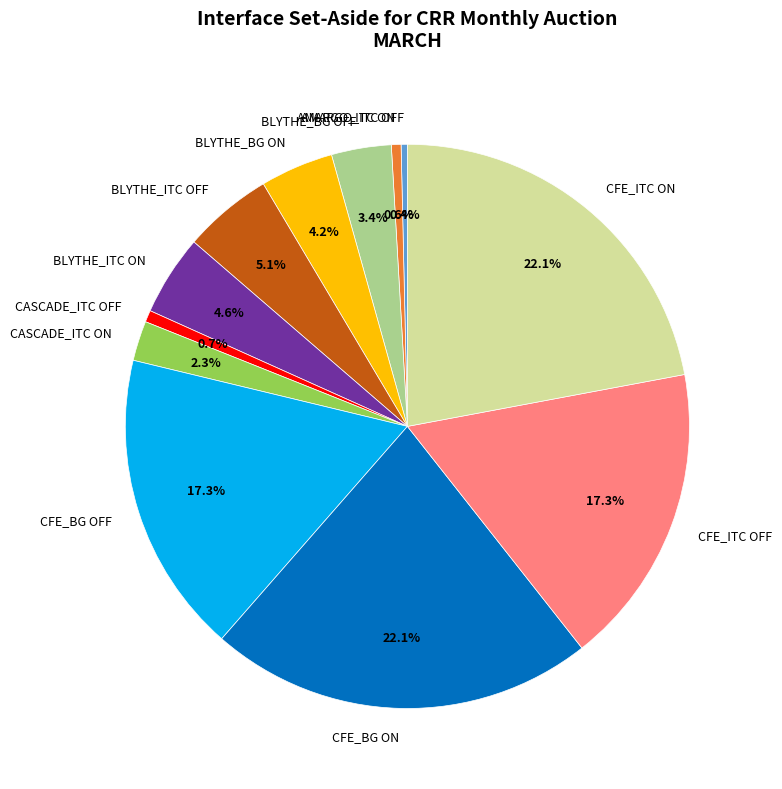

How many slices are in this pie chart?

12